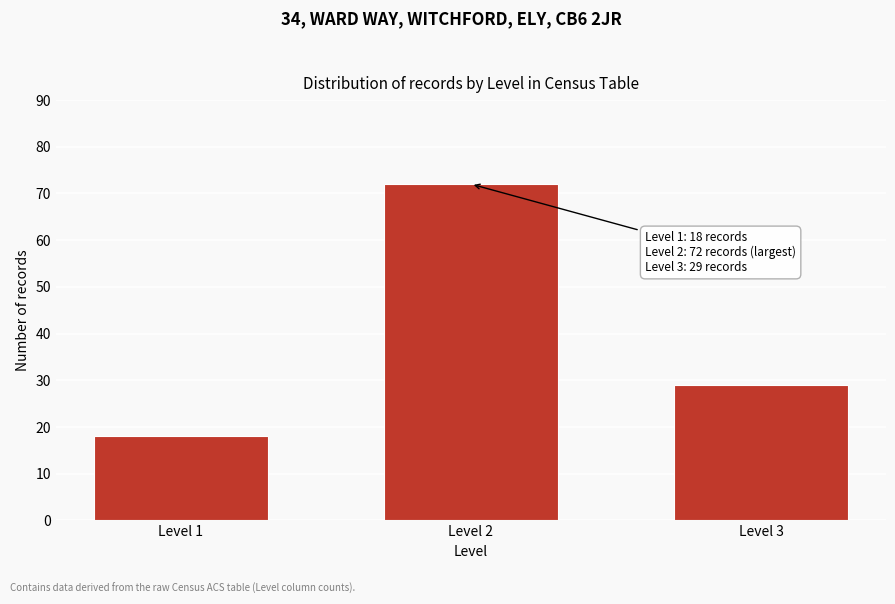

Reading left to right, list all the values displayed in this chart.

Level 1=18	Level 2=72	Level 3=29